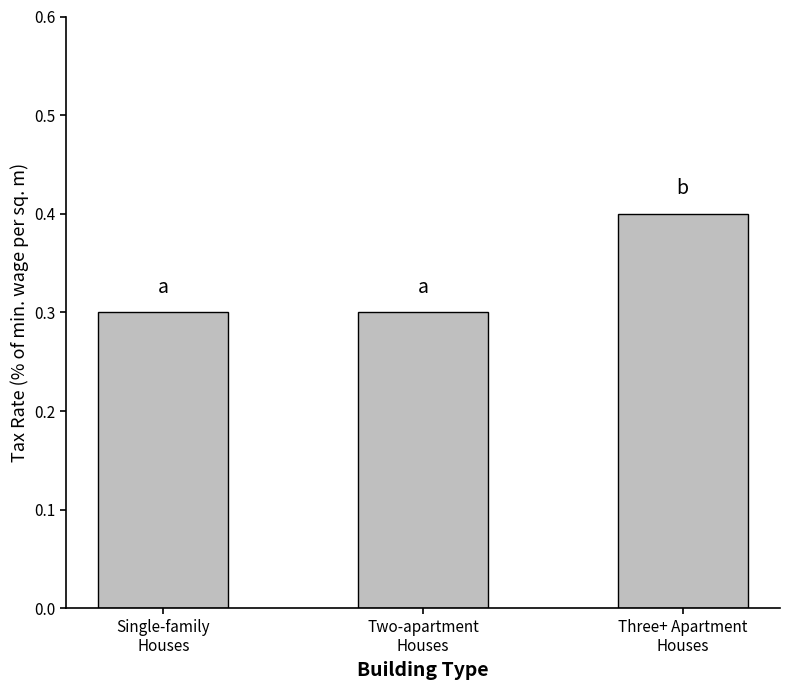

Which label corresponds to the largest value in the chart?

Three+ Apartment
Houses